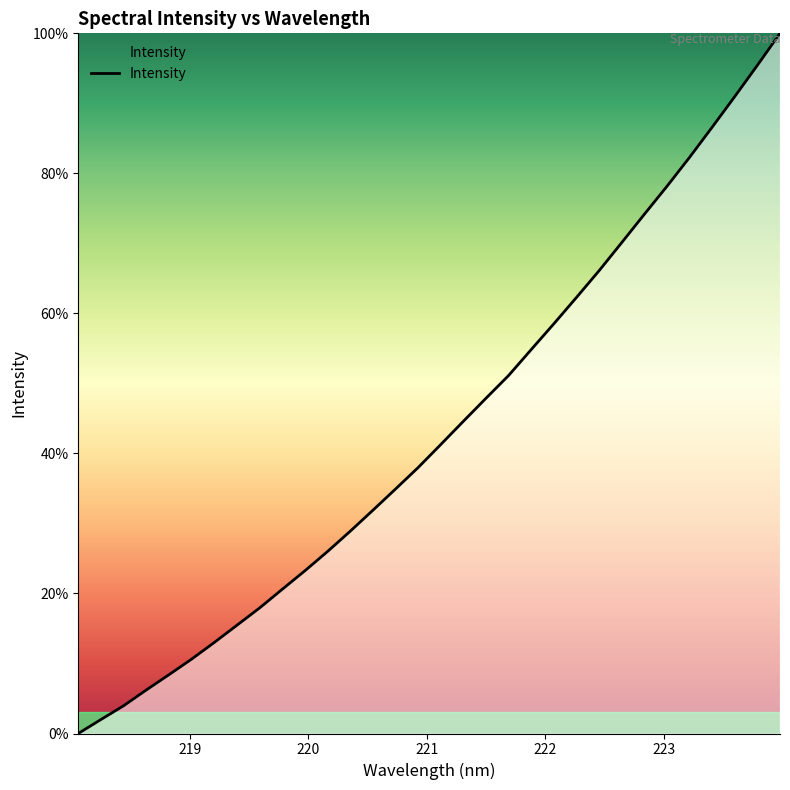

Reading right to left, transcribe all the data shown in this chart.

100.0	95.4	91.0	86.6	82.3	78.1	74.2	70.1	66.1	62.3	58.5	54.8	51.1	47.9	44.6	41.3	38.0	34.9	31.9	28.9	26.0	23.2	20.6	17.9	15.5	13.0	10.6	8.4	6.2	4.0	2.0	0.0